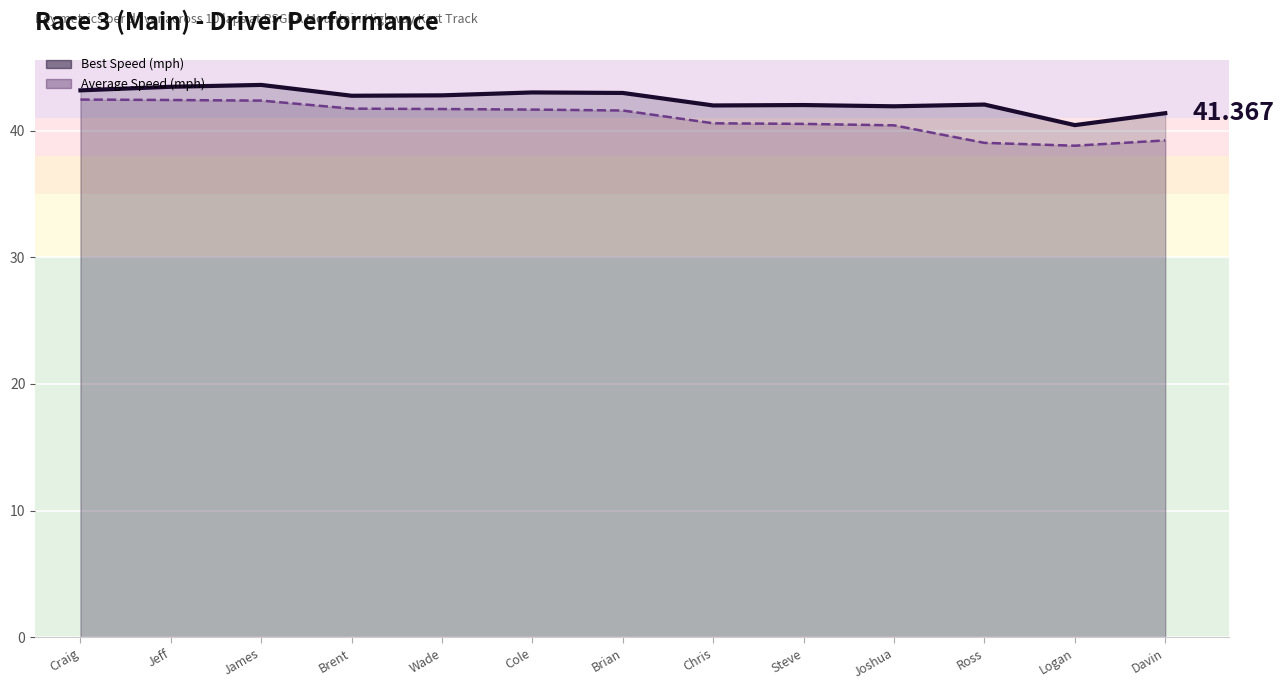

At how many categories does at least one series exceed 40?

13